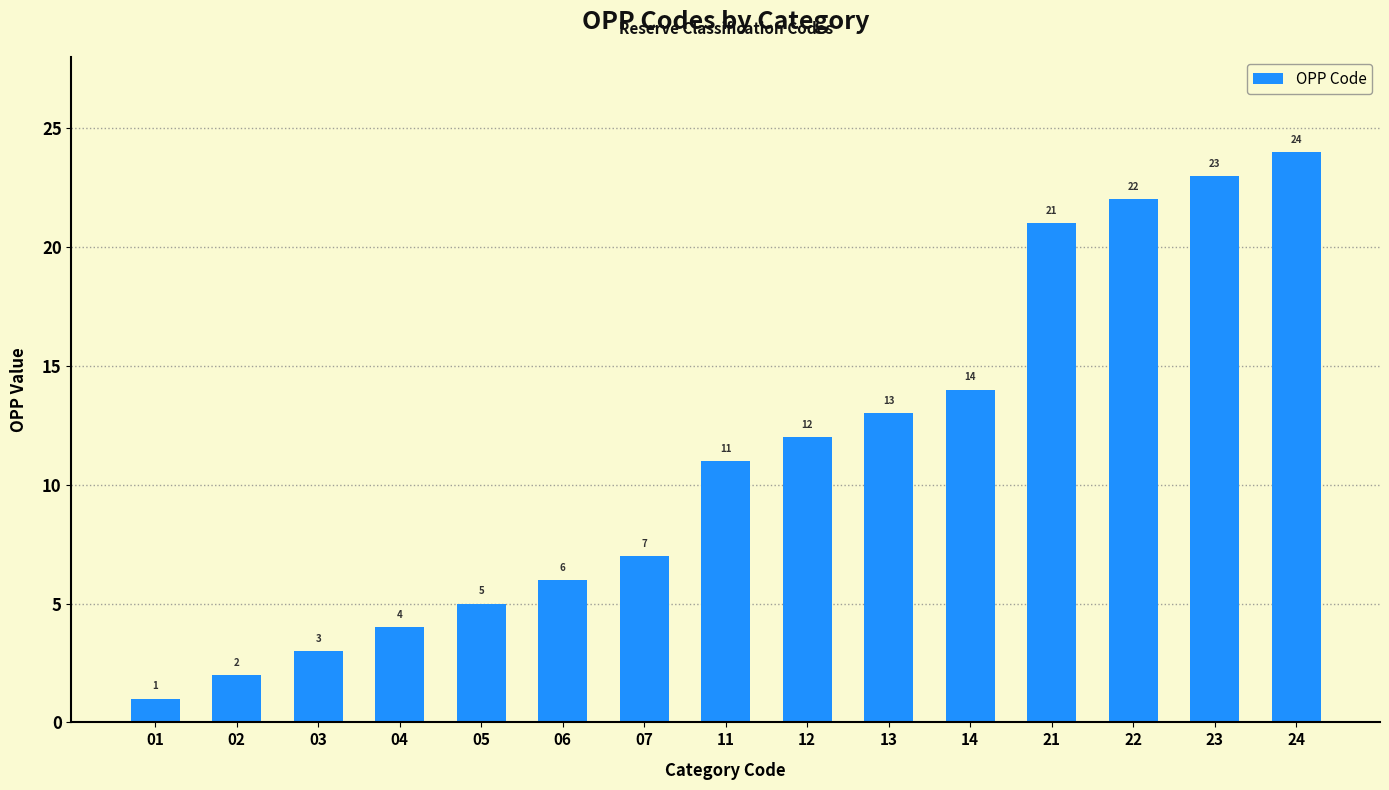

What is the greatest value displayed?

24